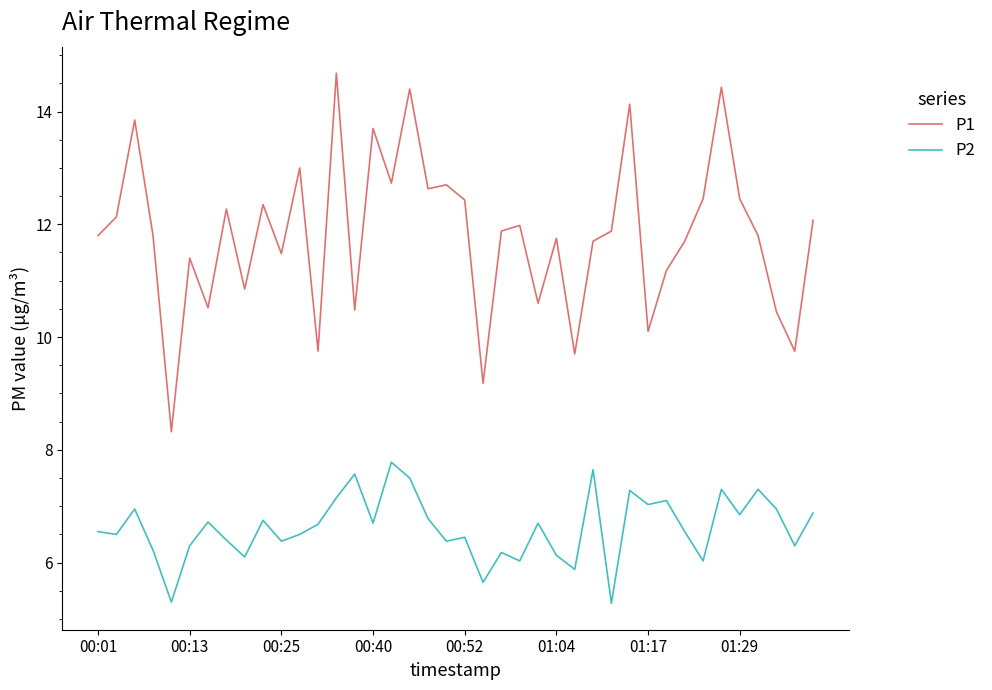

True or false: P2 and P1 cross at least once.

False